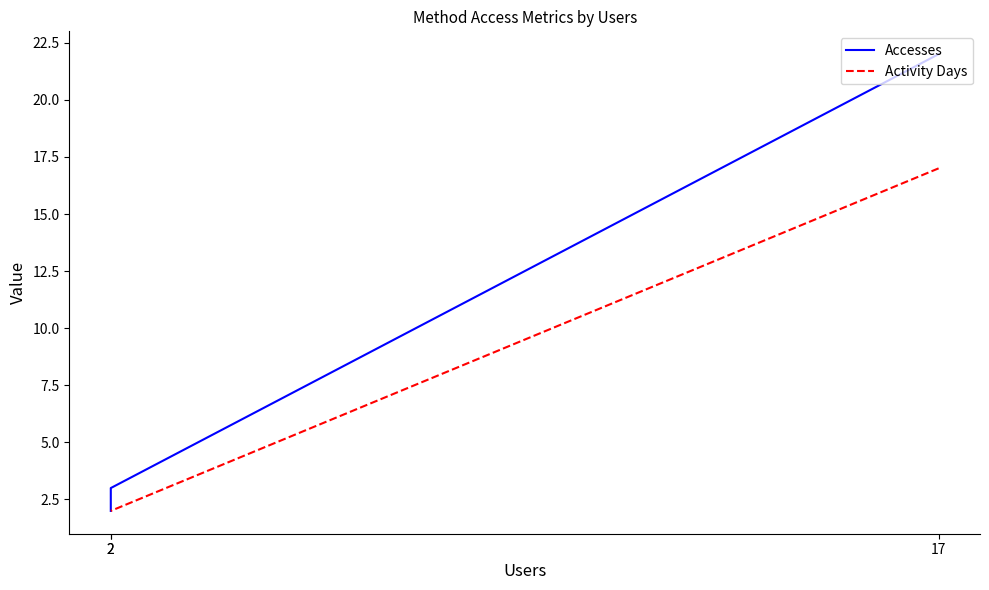

Which series changed the most between 17 and 2?

Accesses